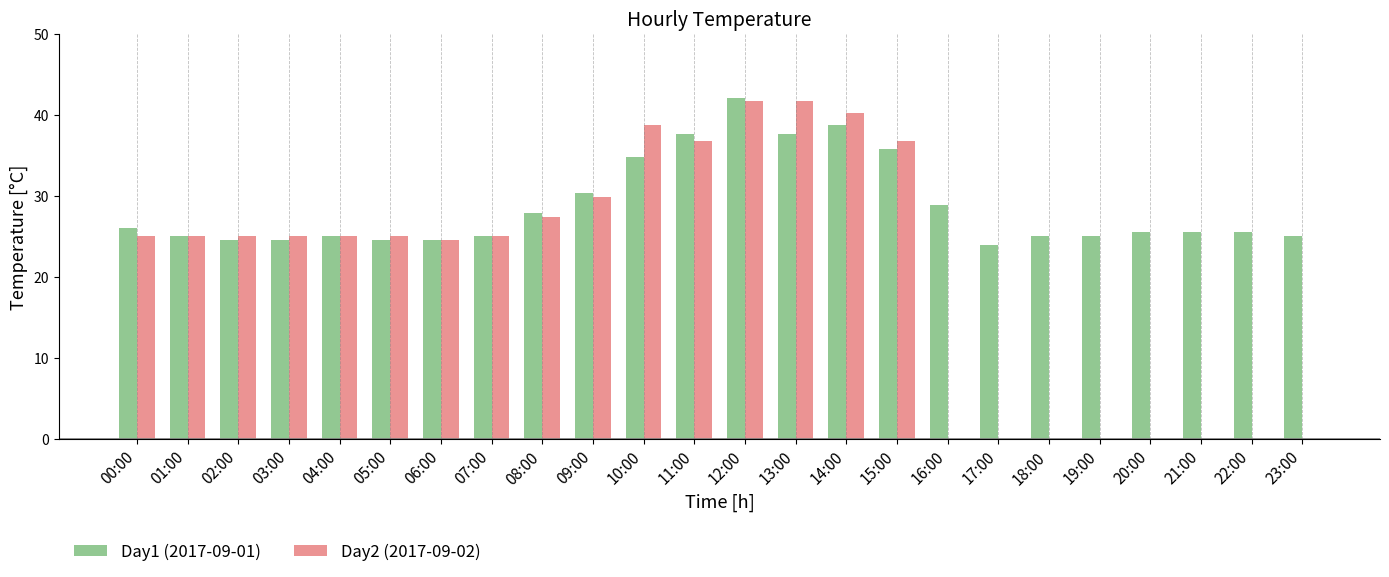

Is it true that Day2 (2017-09-02) equals 36.8 at 15:00?

True